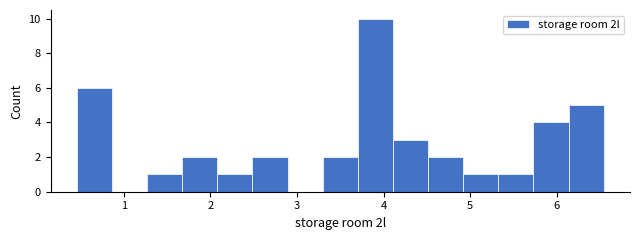

Which range on the x-axis has the tallest bar?

3.7 to 4.1